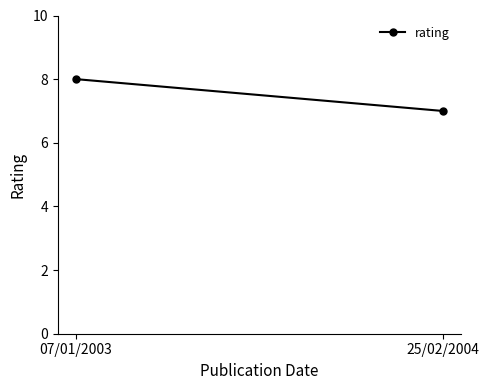

Which label corresponds to the largest value in the chart?

07/01/2003